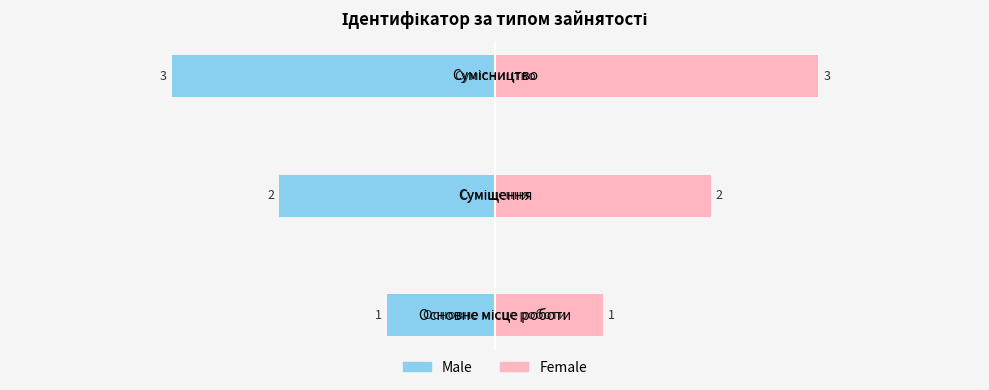

How many distinct data groups are displayed?

2